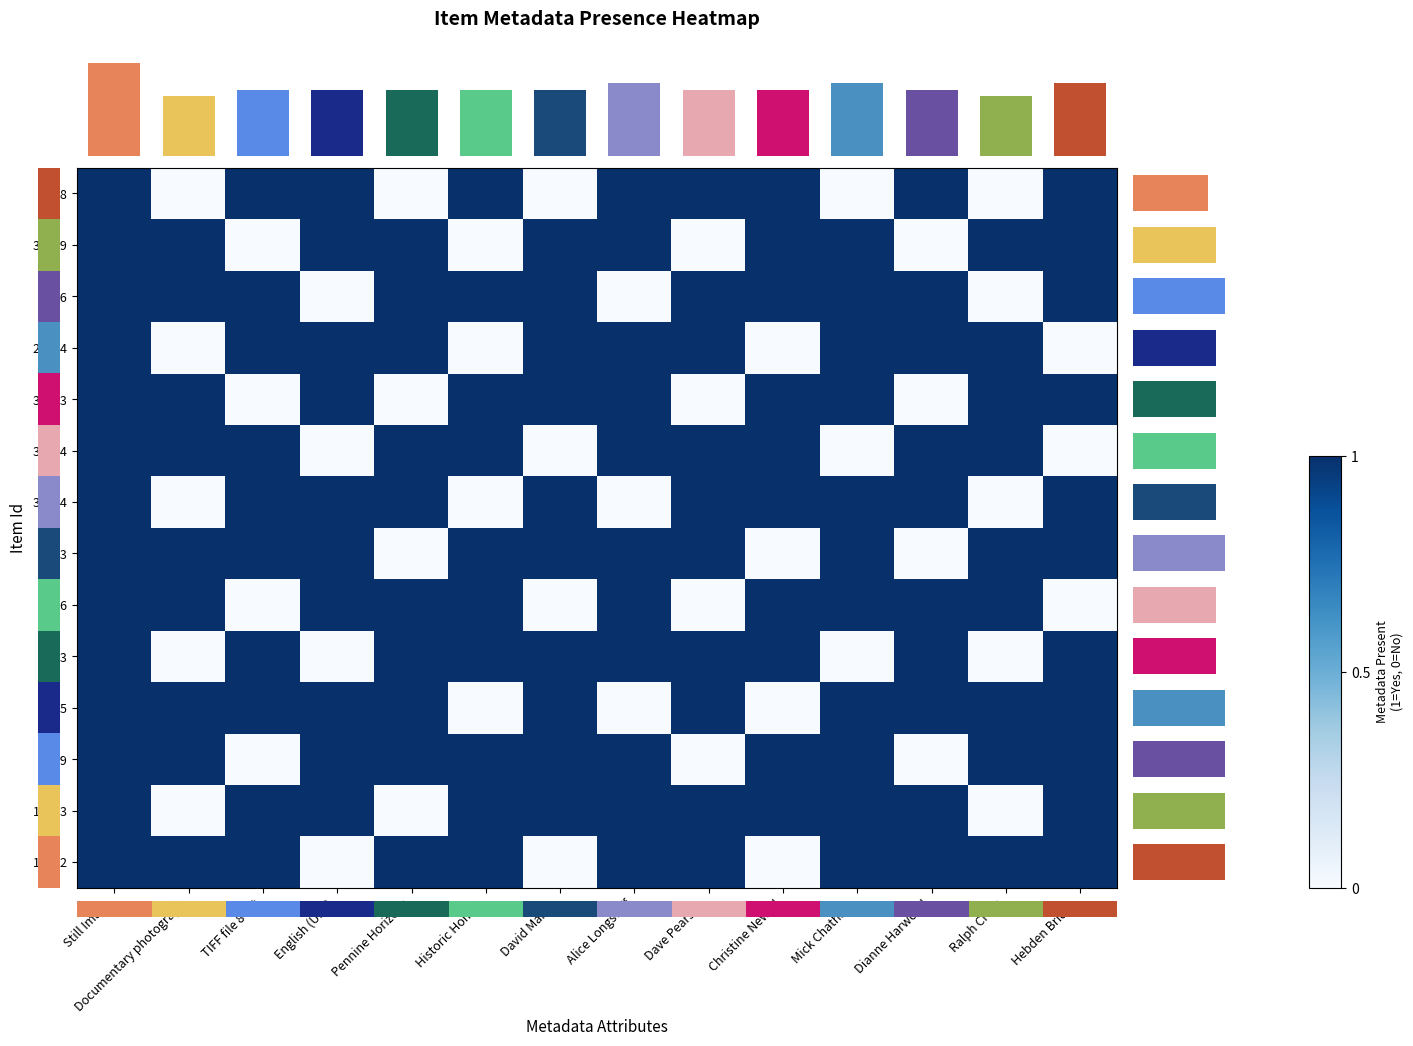

The value of 16582 at Pennine Horizons is 0. True or false?

False